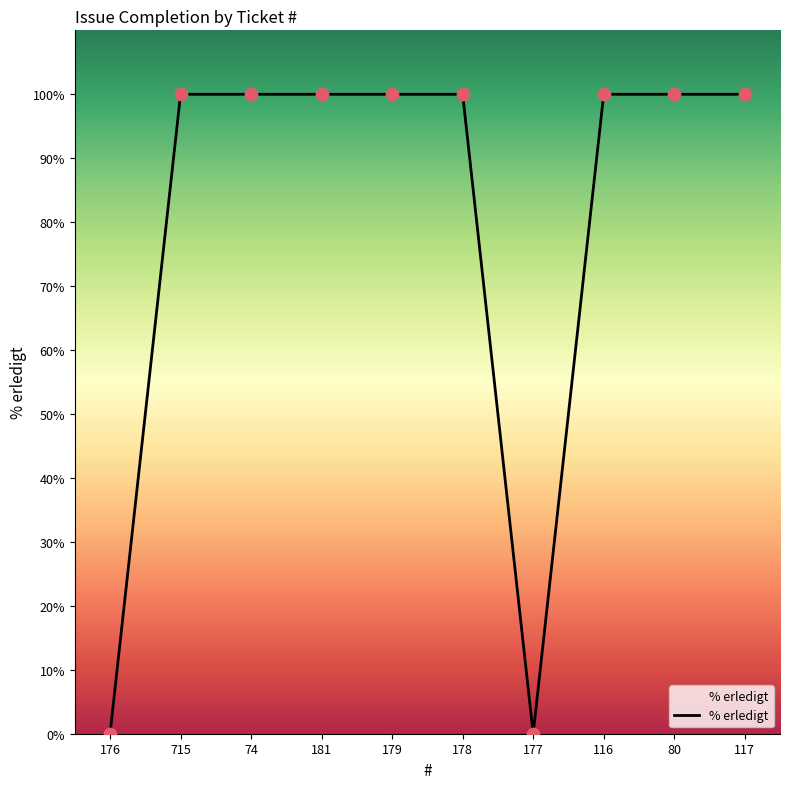

Approximately how many times larger is the value at 181 compared to 117?

1.0